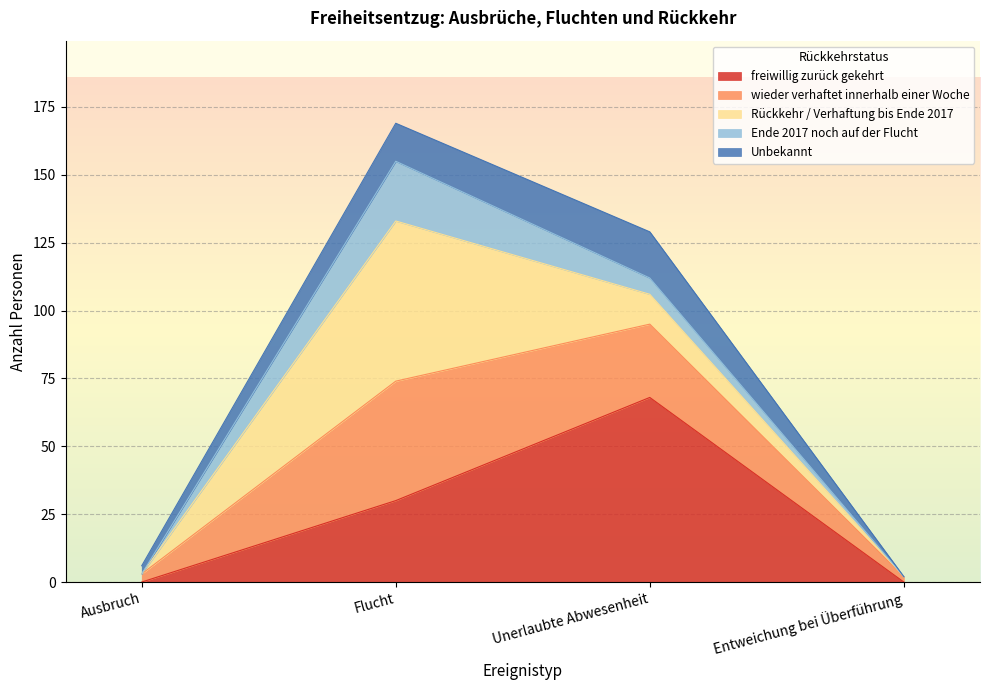

At which category is the sum across all series the highest?

Flucht